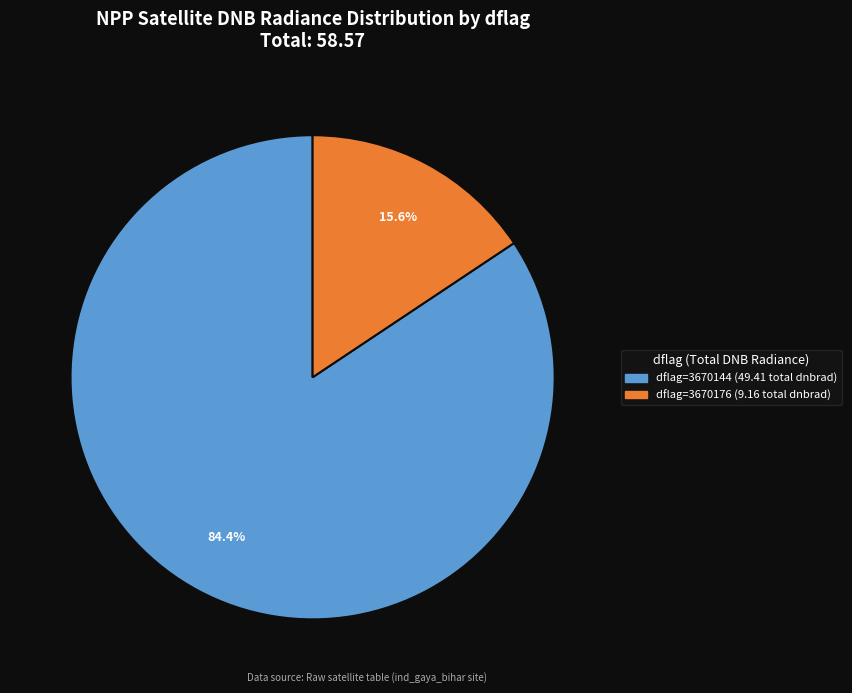

Is there any slice that represents more than half of the pie?

Yes